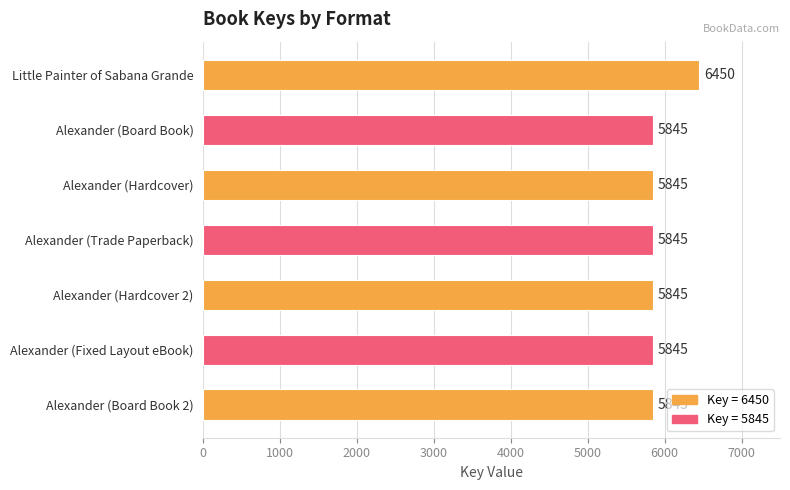

The chart shows a value of 5845 at Alexander (Board Book). True or false?

True